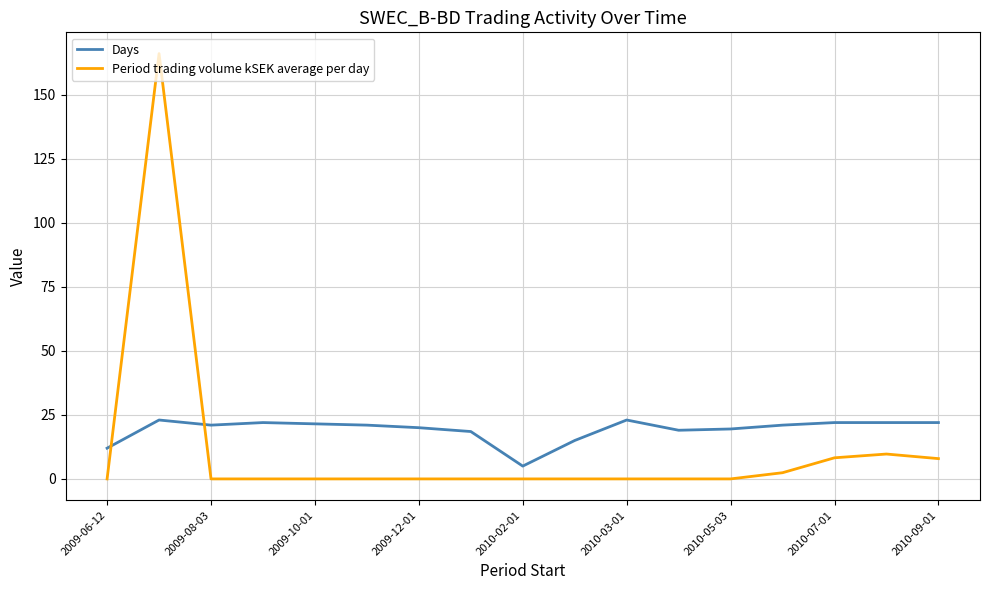

True or false: Period trading volume kSEK average per day and Days intersect in this chart.

True